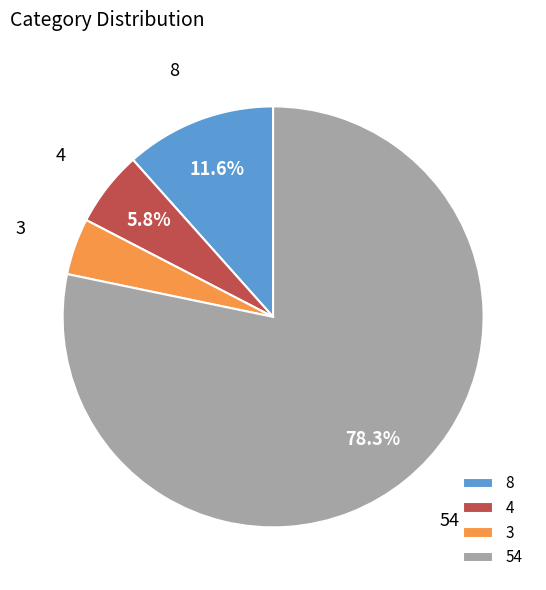

Which category has the biggest portion of the pie?

54